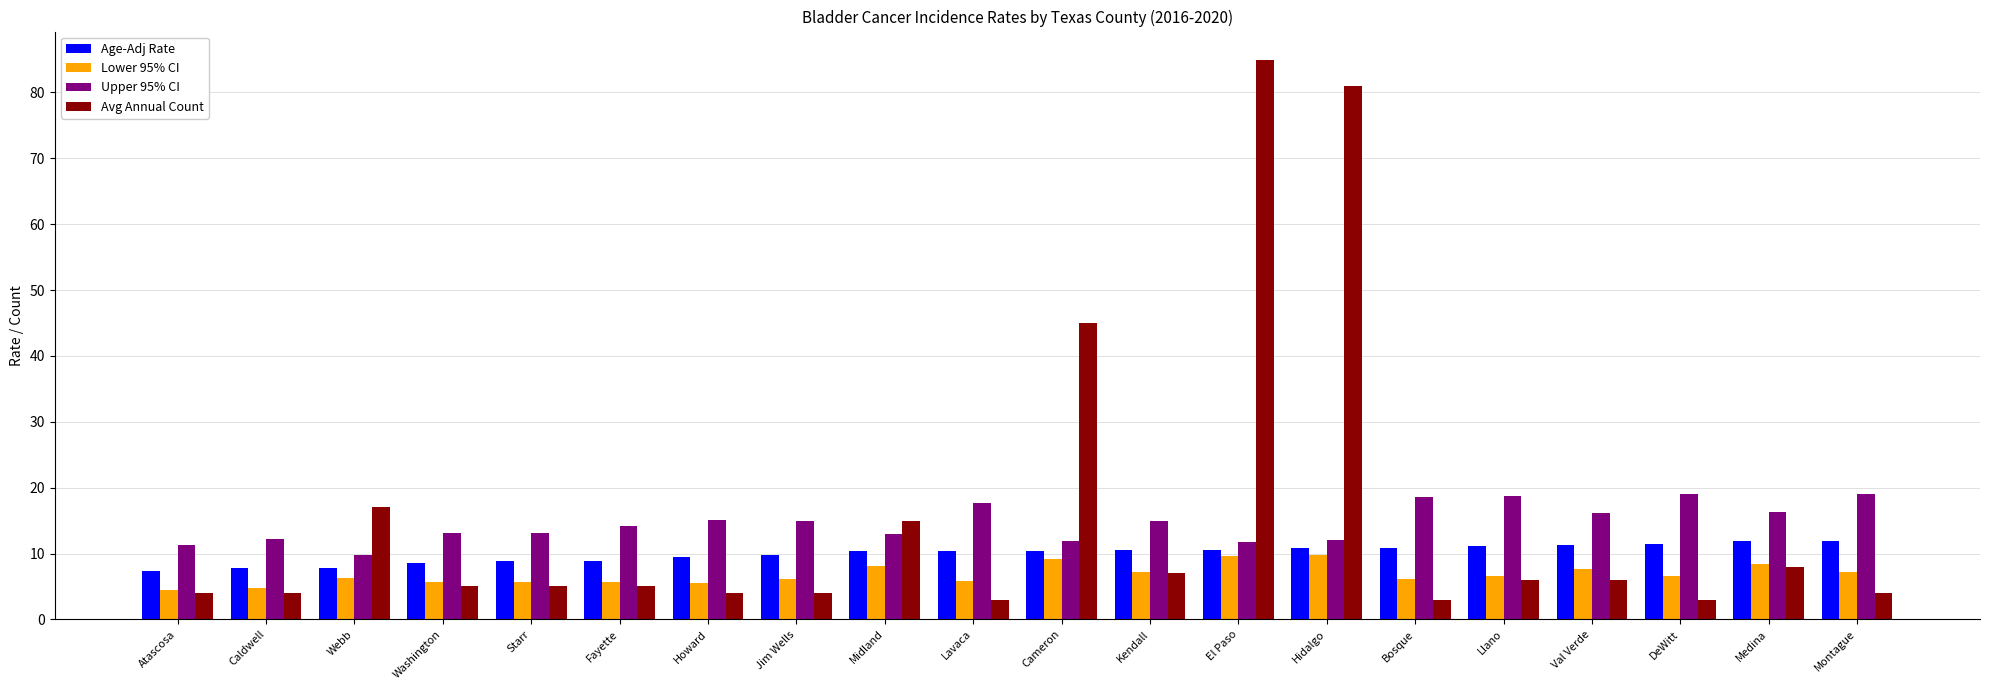

Does the chart contain stacked bars?

No